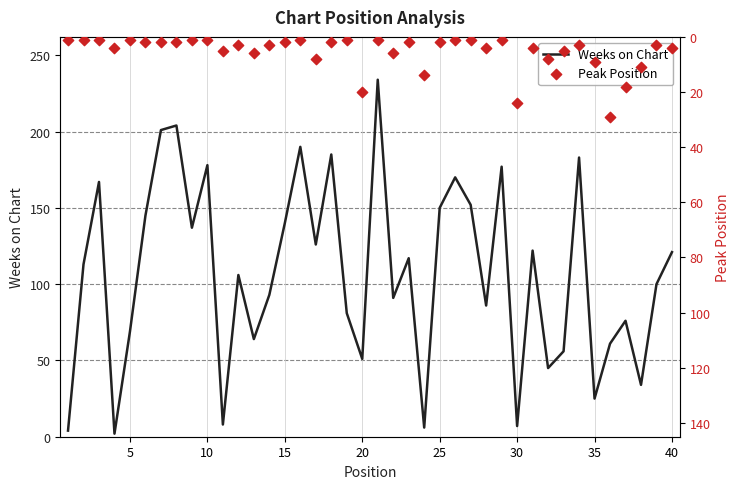

What are all the series names shown in the legend?

Weeks on Chart, Peak Position